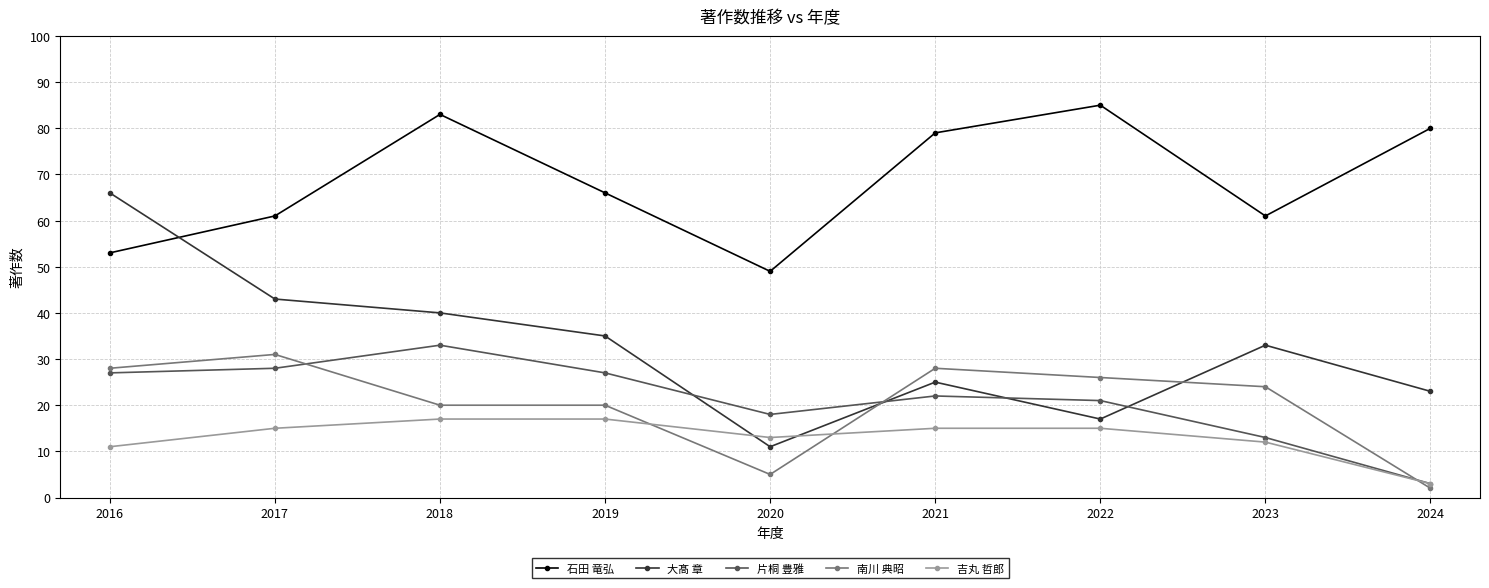

The value of 南川 典昭 at 2022 is 26. True or false?

True